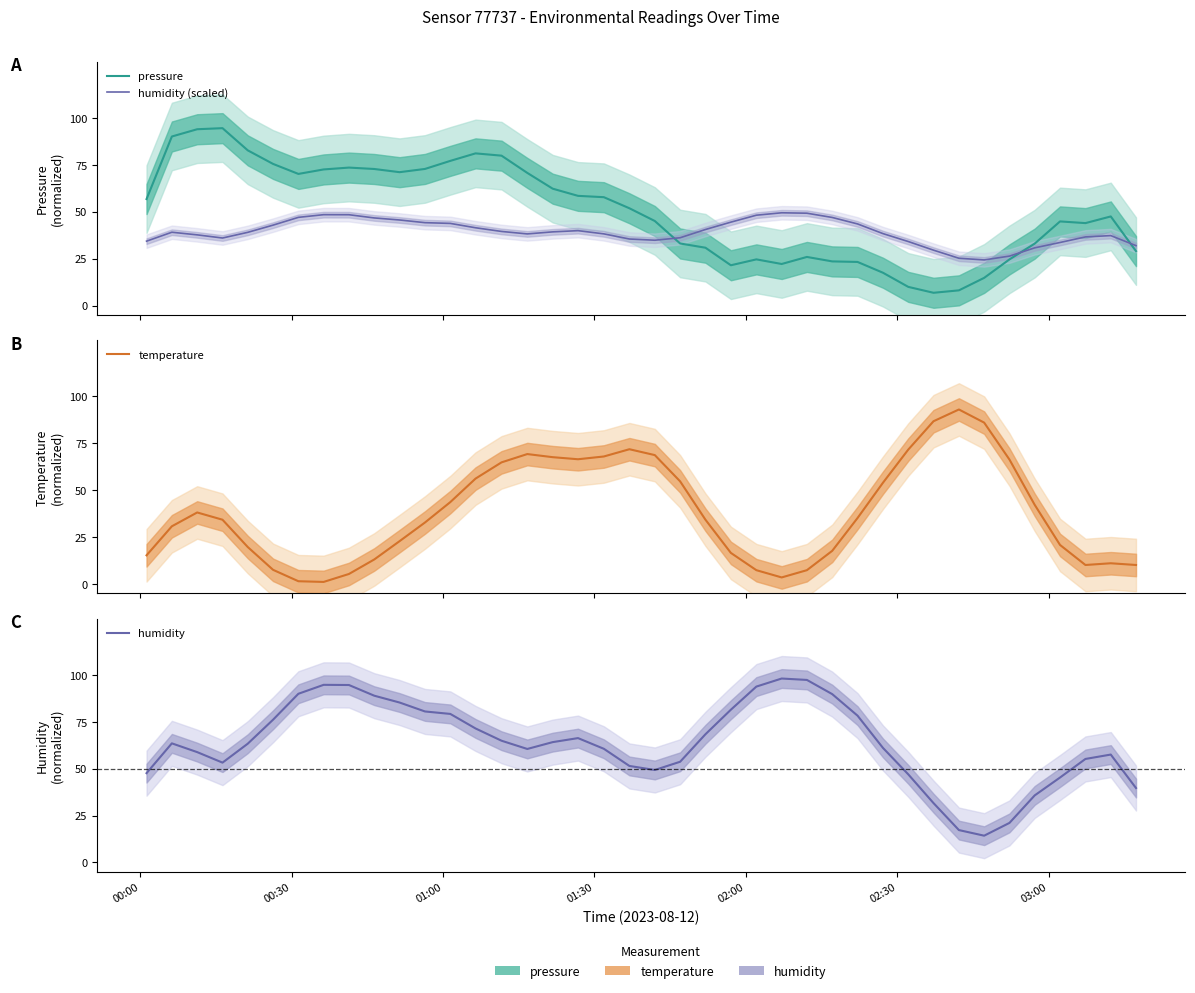

Is it true that pressure equals 29.2 at 18?

False